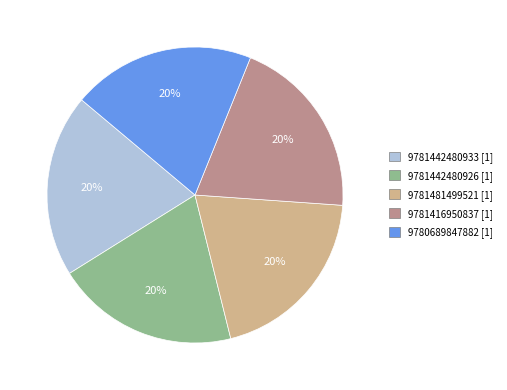

Is the sum of 9781442480933 [1] and 9780689847882 [1] greater than half?

No